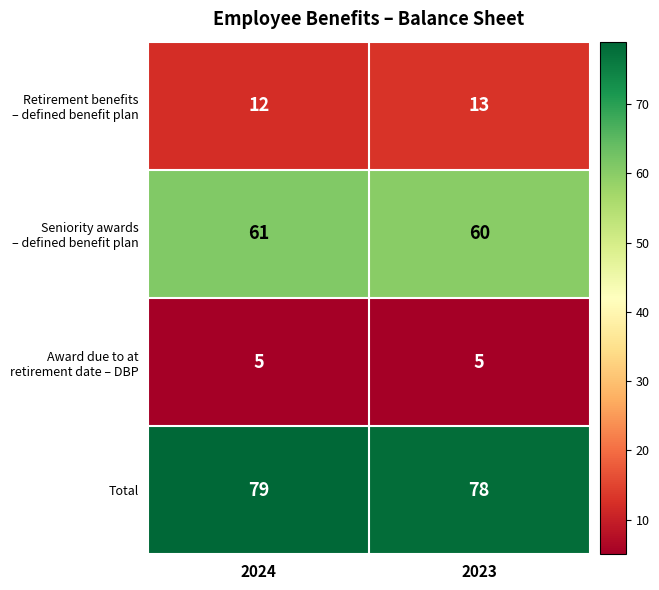

What is the spread (max minus min) of values at 2023?

73